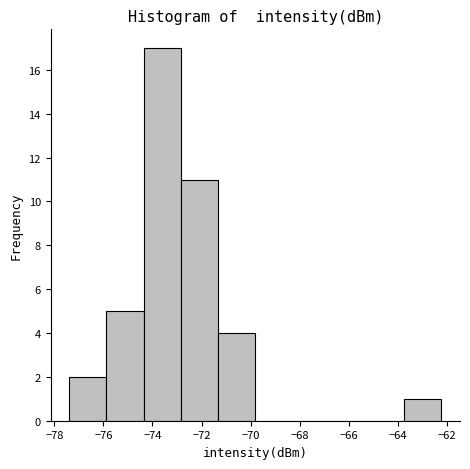

Reading left to right, list every bar in this chart as the range it spans on the x-axis followed by its height. Neither the bar edges nor the heights are printed on the chart, so give them approximately, as read against the axes.

-77.4 to -75.8: 2
-75.8 to -74.4: 5
-74.4 to -72.8: 17
-72.8 to -71.4: 11
-71.4 to -69.8: 4
-69.8 to -68.2: 0
-68.2 to -66.8: 0
-66.8 to -65.2: 0
-65.2 to -63.8: 0
-63.8 to -62.2: 1